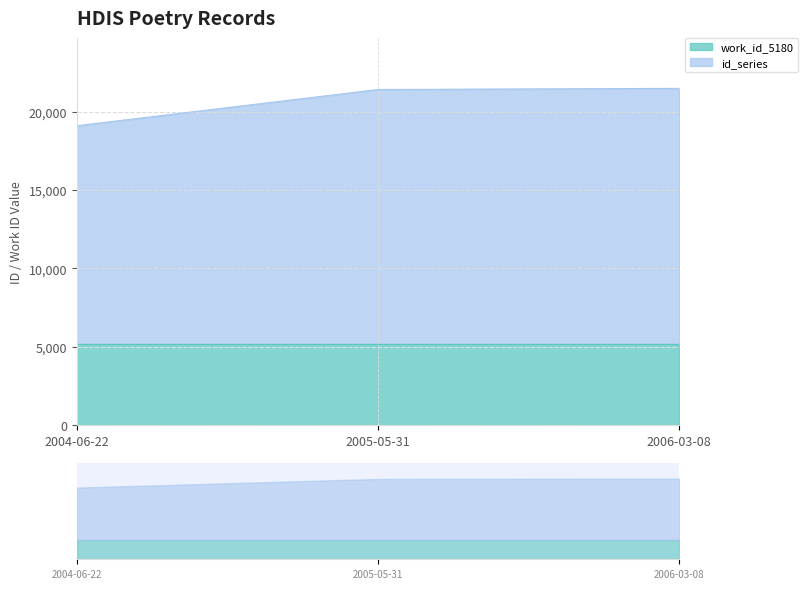

Is it true that the value at 2006-03-08 is 21505?

True